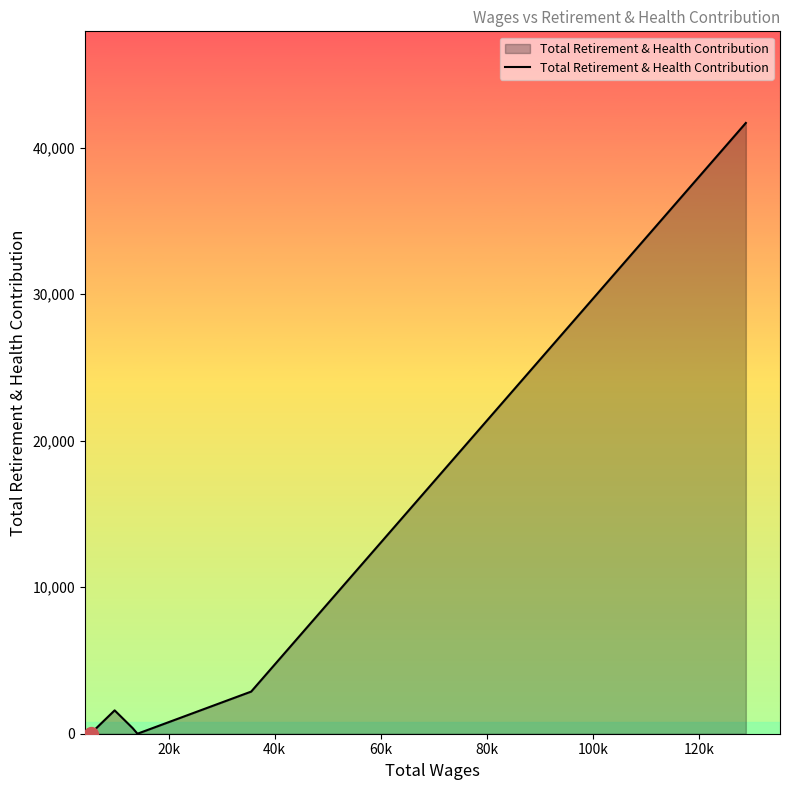

What is the greatest value displayed?

41696